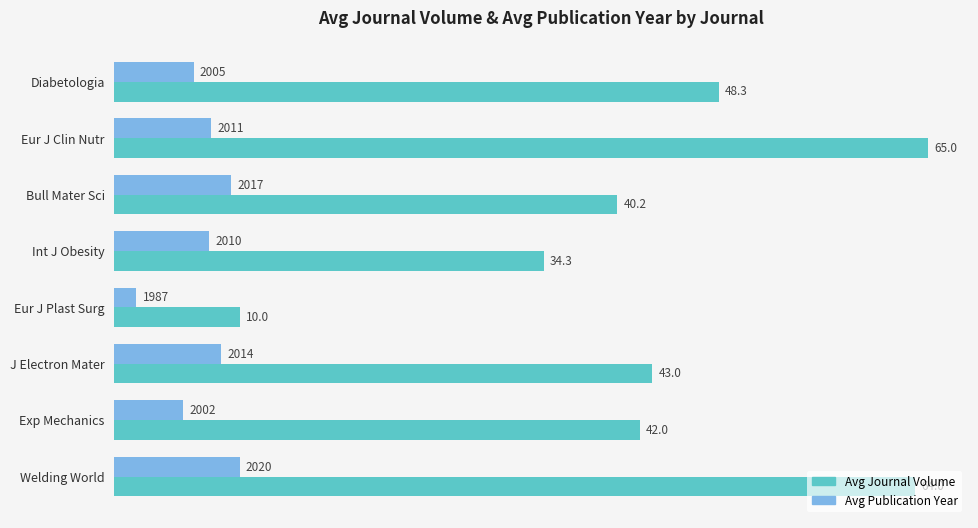

What value does the Avg Journal Volume series have at Diabetologia?

48.3